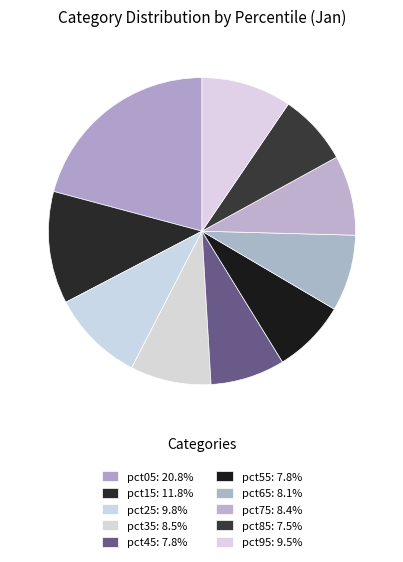

Which category has the biggest portion of the pie?

pct05